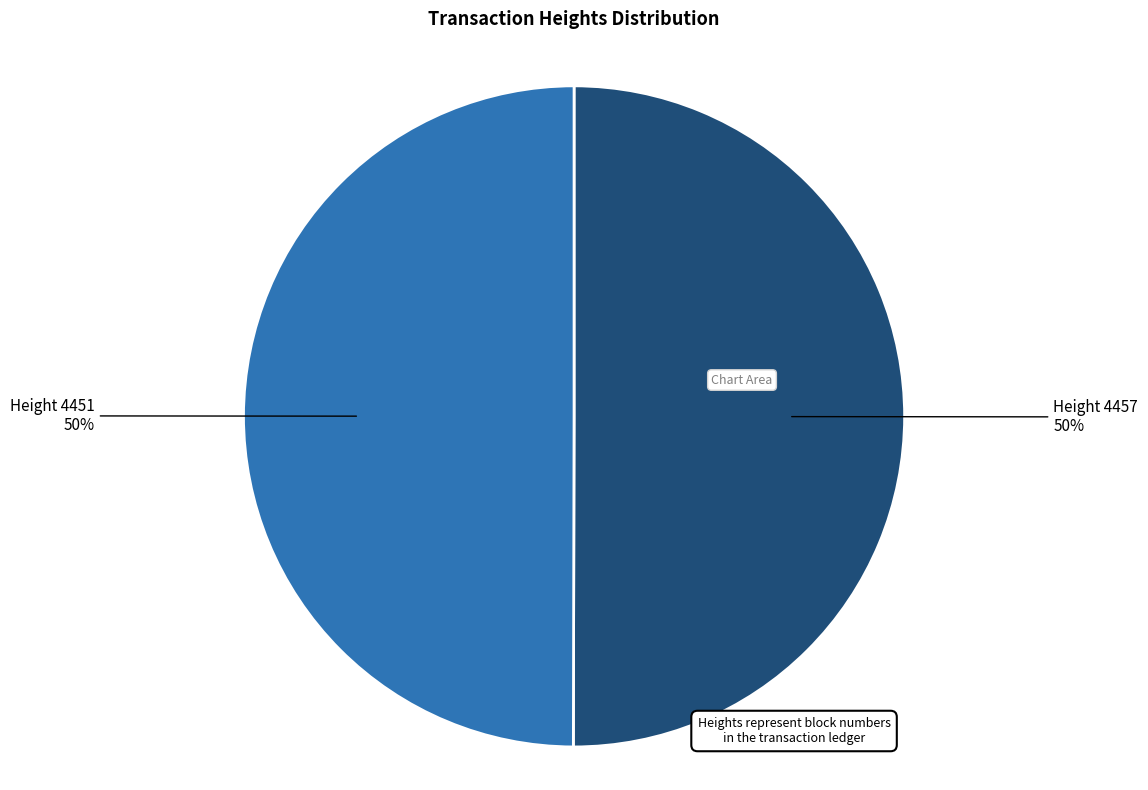

To the nearest percent, what is the average slice percentage?

50%